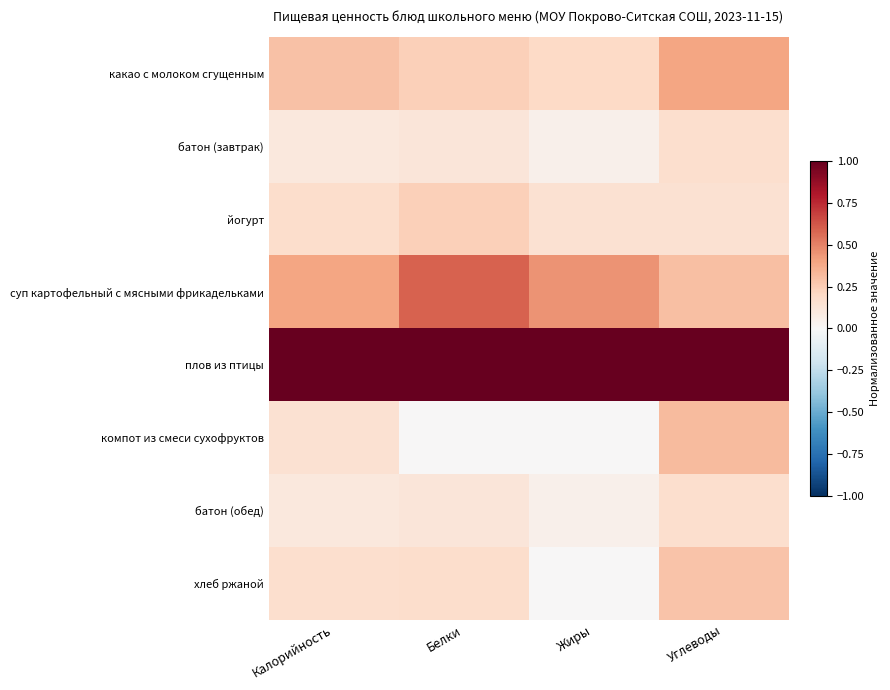

Reading left to right, what are all the values shown in this chart?

какао с молоком сгущенным: Калорийность=0.3	Белки=0.2	Жиры=0.2	Углеводы=0.4
батон (завтрак): Калорийность=0.1	Белки=0.1	Жиры=0.1	Углеводы=0.2
йогурт: Калорийность=0.2	Белки=0.2	Жиры=0.1	Углеводы=0.1
суп картофельный с мясными фрикадельками: Калорийность=0.4	Белки=0.6	Жиры=0.5	Углеводы=0.3
плов из птицы: Калорийность=1.0	Белки=1.0	Жиры=1.0	Углеводы=1.0
компот из смеси сухофруктов: Калорийность=0.2	Белки=0.0	Жиры=0.0	Углеводы=0.3
батон (обед): Калорийность=0.1	Белки=0.1	Жиры=0.1	Углеводы=0.2
хлеб ржаной: Калорийность=0.2	Белки=0.2	Жиры=0.0	Углеводы=0.3